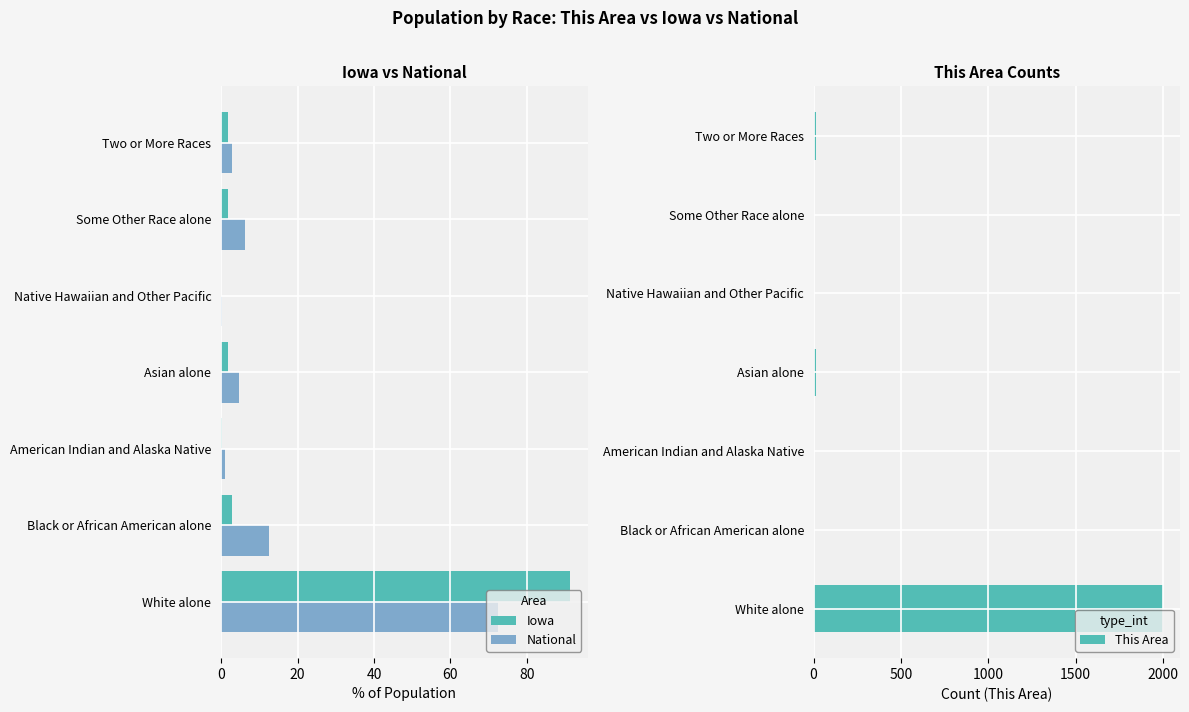

What is the difference between the highest and lowest values at Asian alone?

3.0